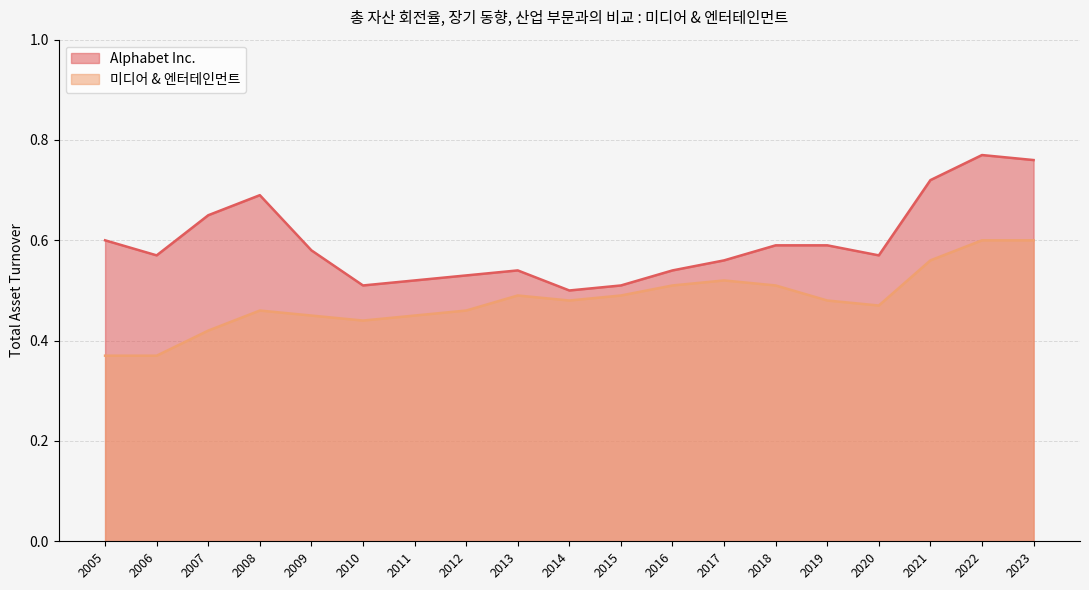

Which has a higher value, 2020 or 2018?

2018